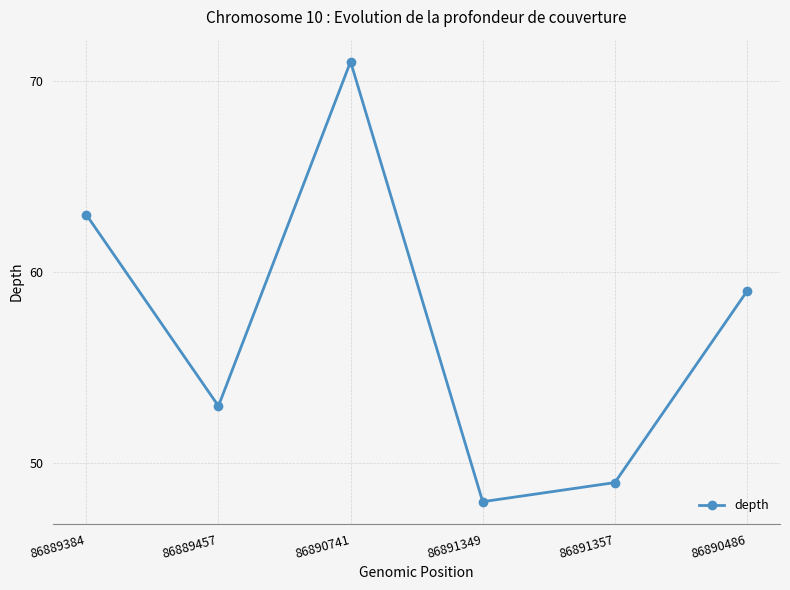

Where is the data nearest to the value 59?

86890486